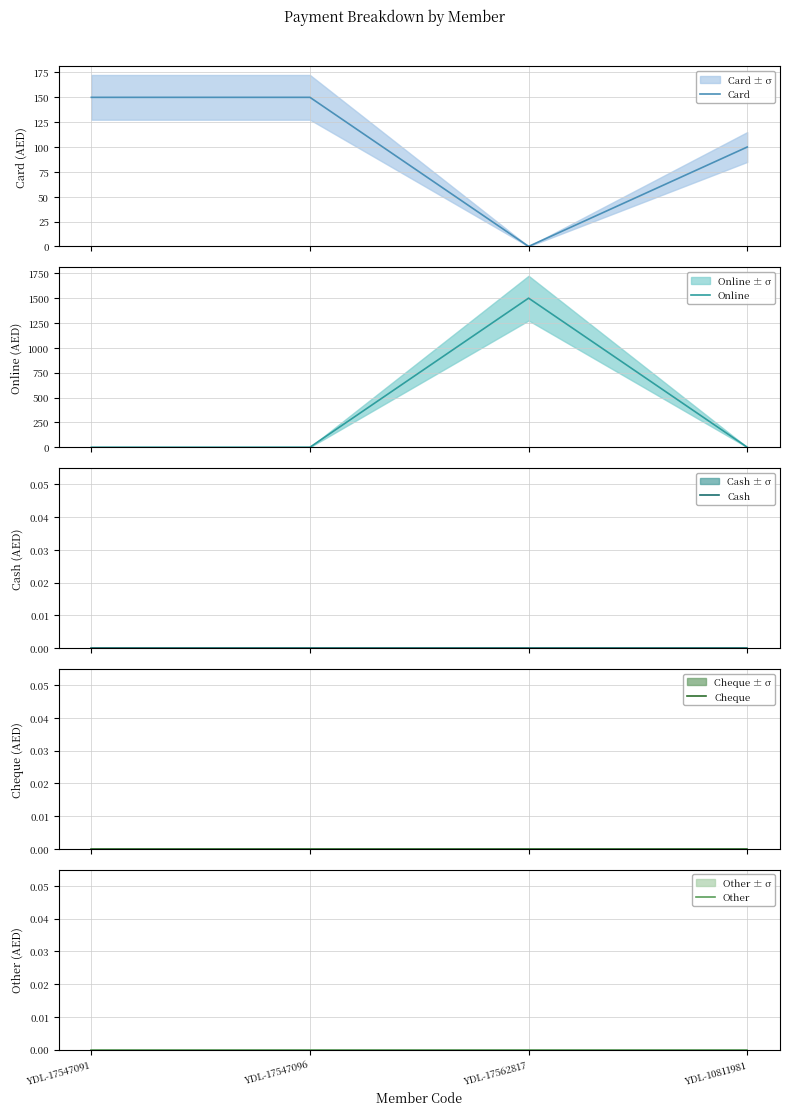

True or false: Cash and Other cross at least once.

False